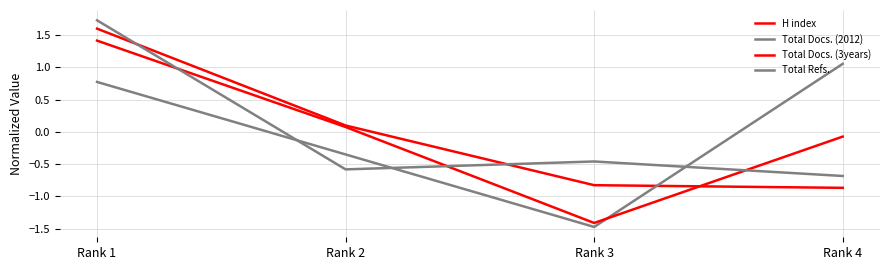

What is the difference between the maximum and second lowest values in the Total Refs. series?

2.3